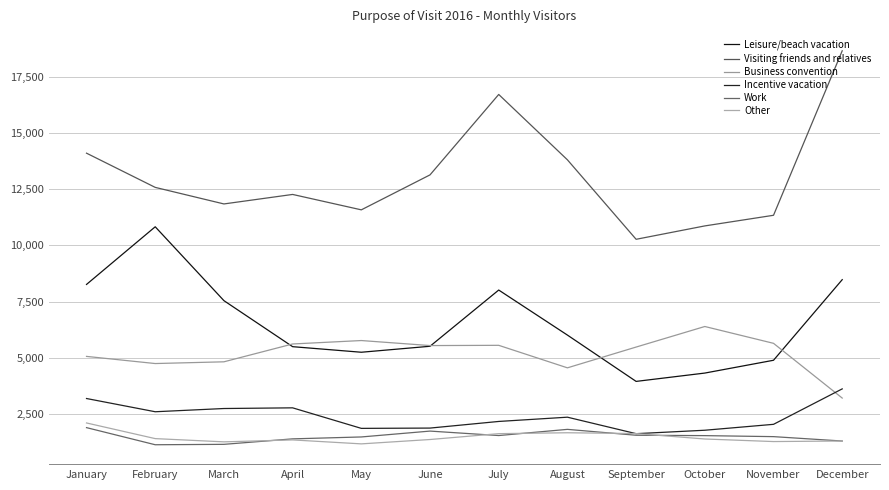

Between March and October, which series saw the biggest shift?

Leisure/beach vacation